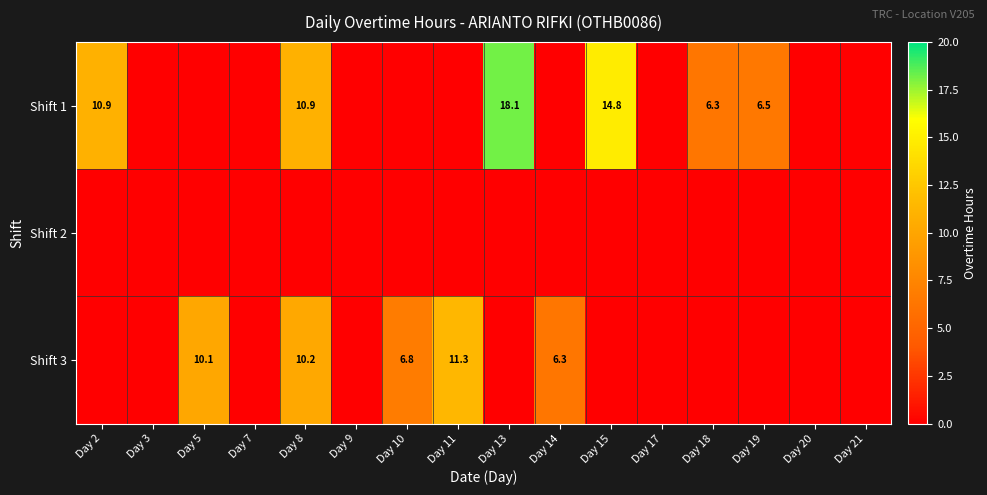

True or false: Shift 1 has a value of 23.0 at Day 15.

False